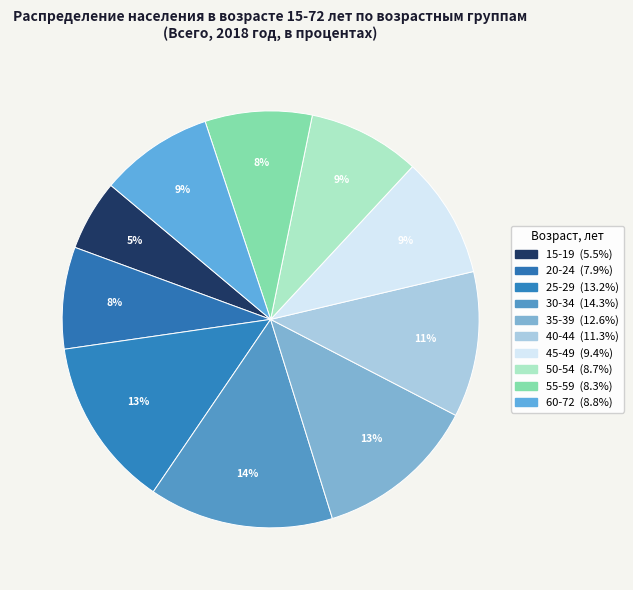

True or false: 60-72 accounts for 1% of the total.

False